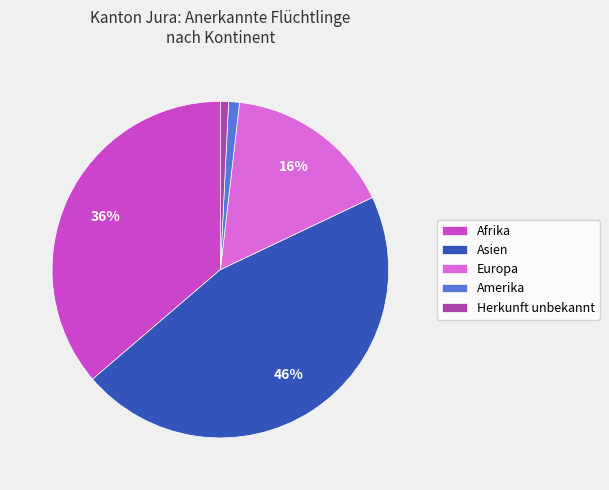

Do Afrika and Europa together represent more than half of the pie?

Yes